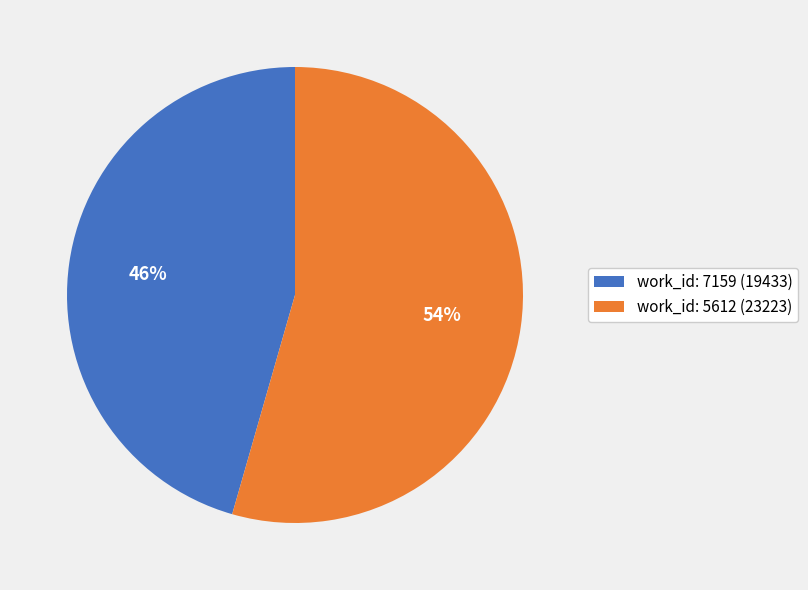

Is the sum of work_id: 7159 and work_id: 5612 greater than half?

Yes